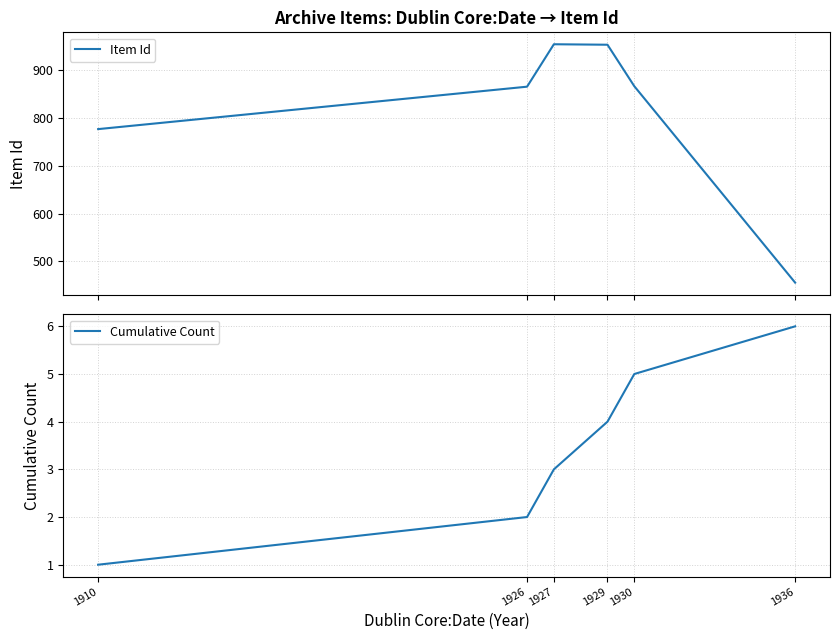

How many distinct data groups are displayed?

2